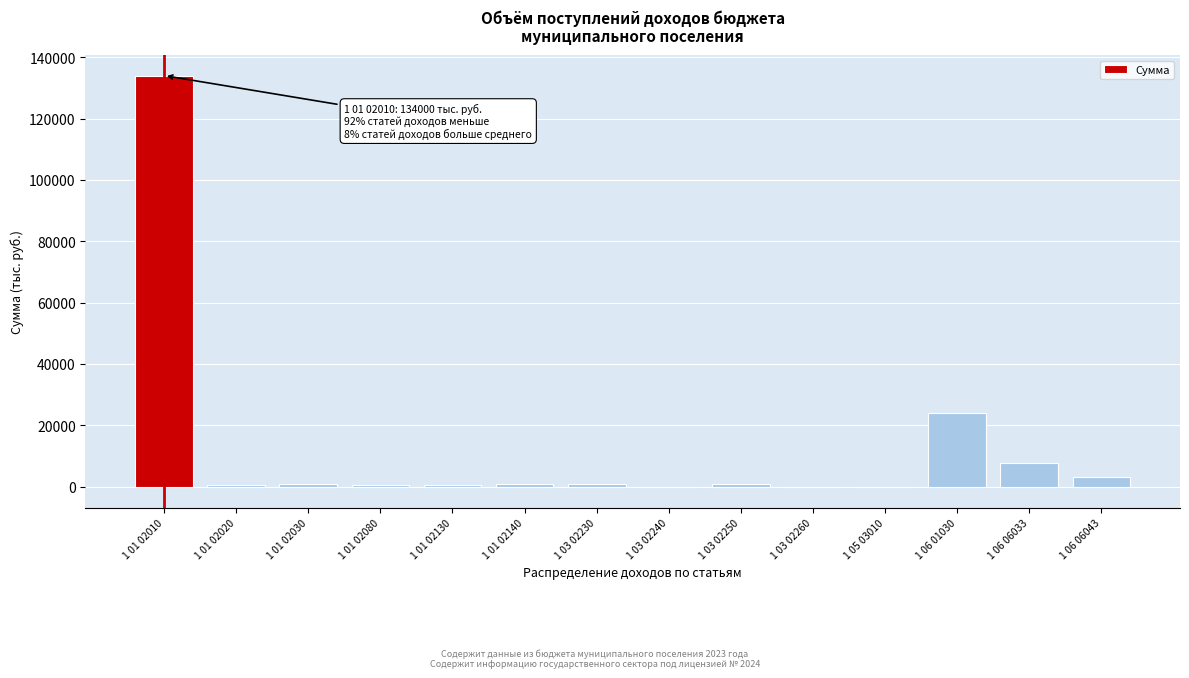

Which category has the highest value across all series?

1 01 02010